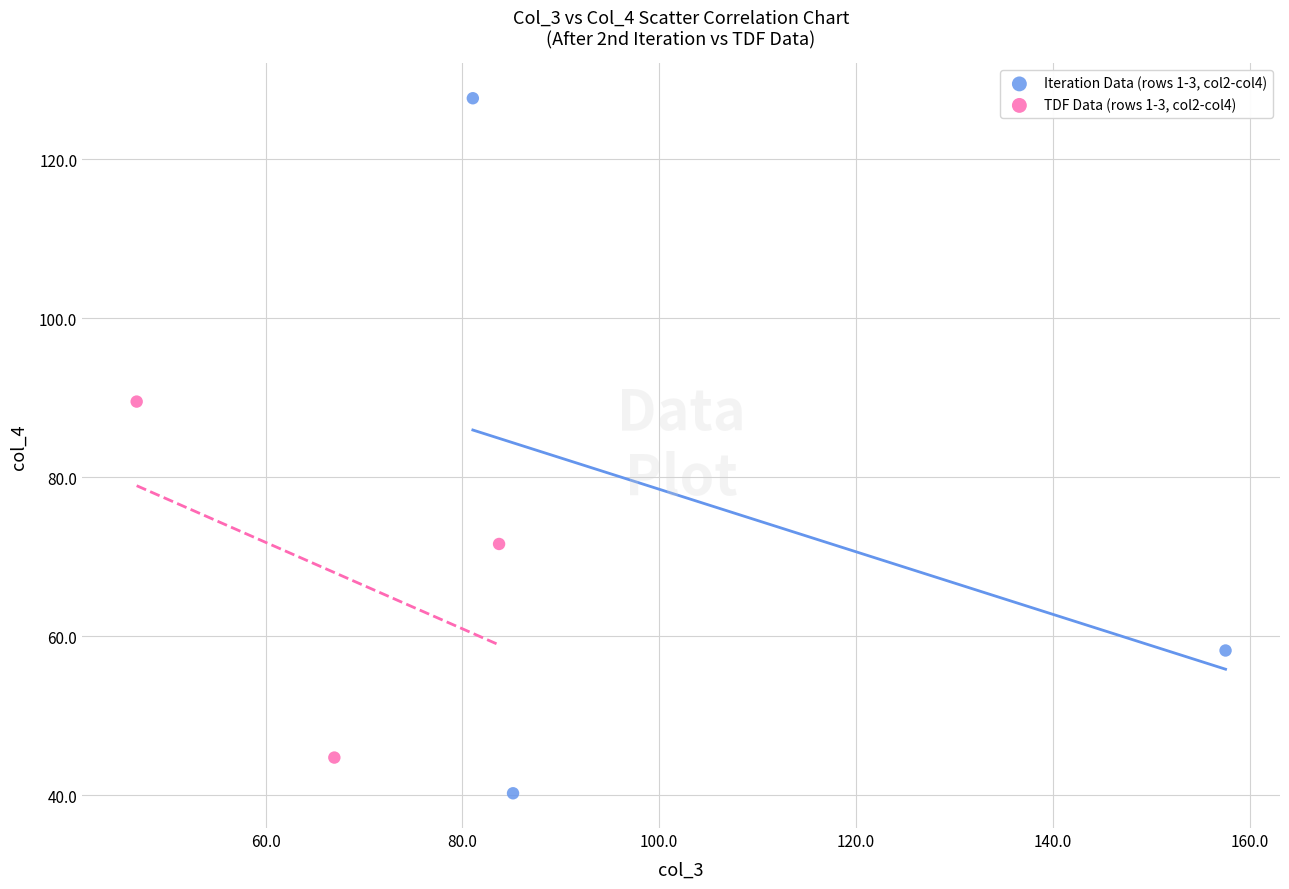

Which series contains the highest Y value?

Iteration Data (rows 1-3, col2-col4)